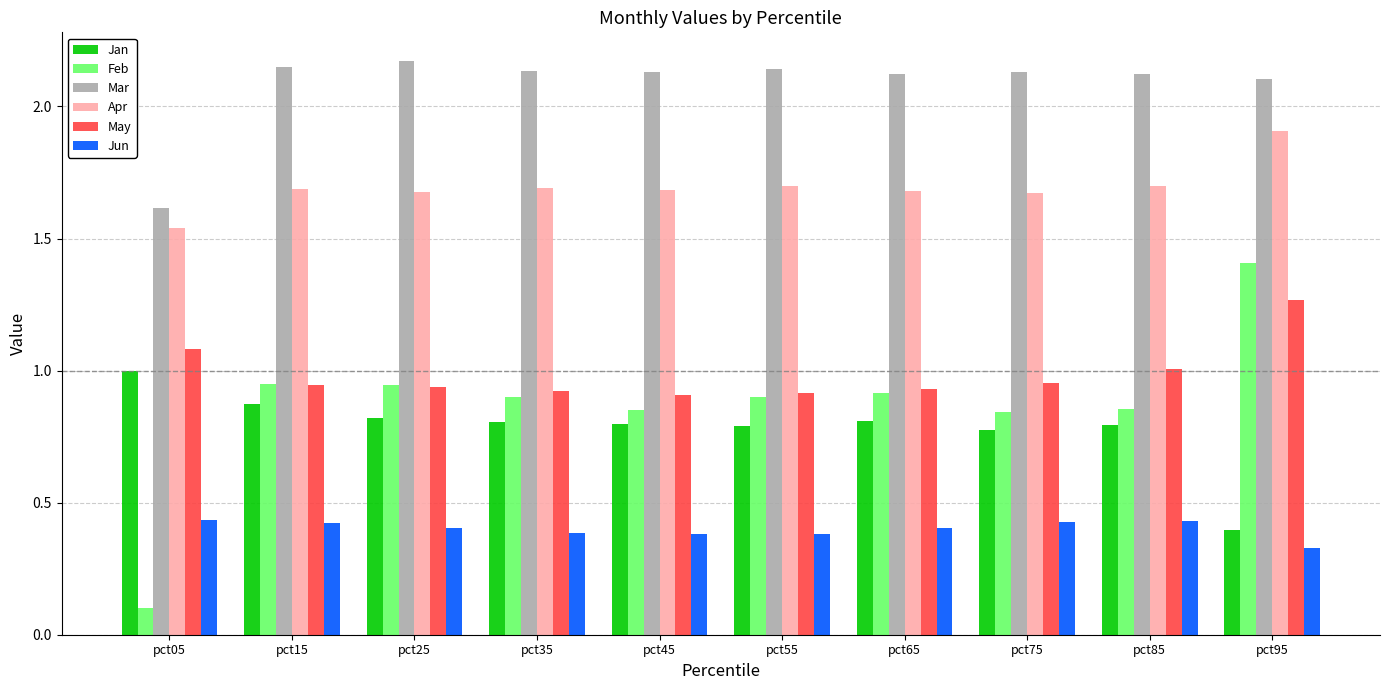

How many categories are shown in the chart?

10